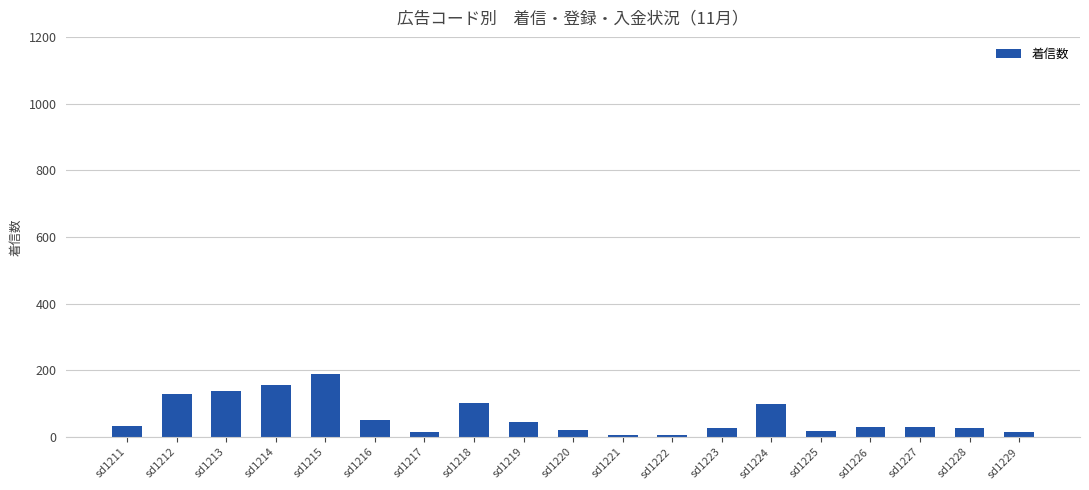

The value at sd1217 is 15. True or false?

True